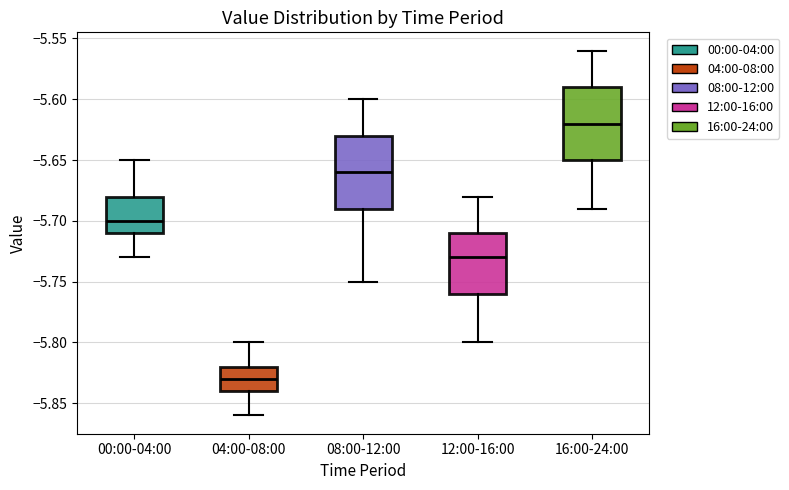

Reading left to right, read every box against the y-axis: the position of its median line, the range the box covers, and the ends of its whiskers. The values are not printed on the chart, so give them approximately, as read against the axis.

00:00-04:00: median -5.70, box -5.71 to -5.68, whiskers -5.73 to -5.65
04:00-08:00: median -5.83, box -5.84 to -5.82, whiskers -5.86 to -5.80
08:00-12:00: median -5.66, box -5.69 to -5.63, whiskers -5.75 to -5.60
12:00-16:00: median -5.73, box -5.76 to -5.71, whiskers -5.80 to -5.68
16:00-24:00: median -5.62, box -5.65 to -5.59, whiskers -5.69 to -5.56